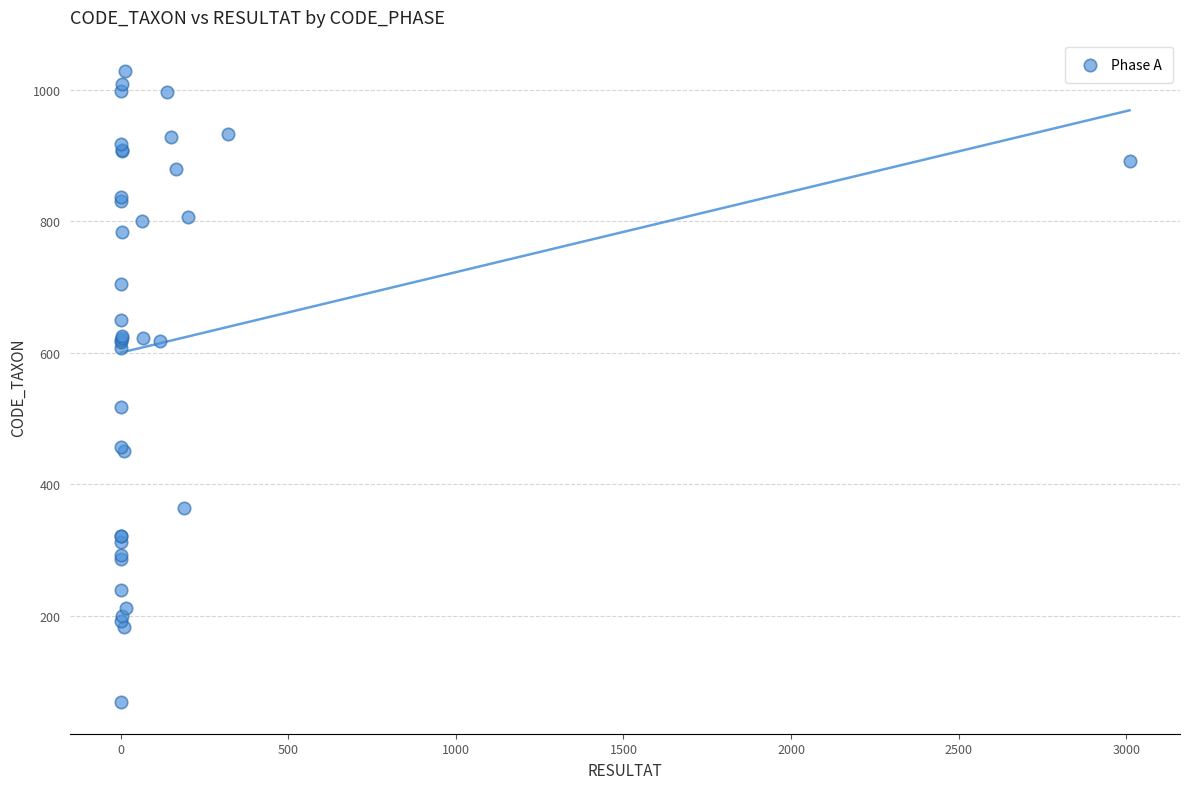

What Y value in the scatter plot is closest to 548?

518